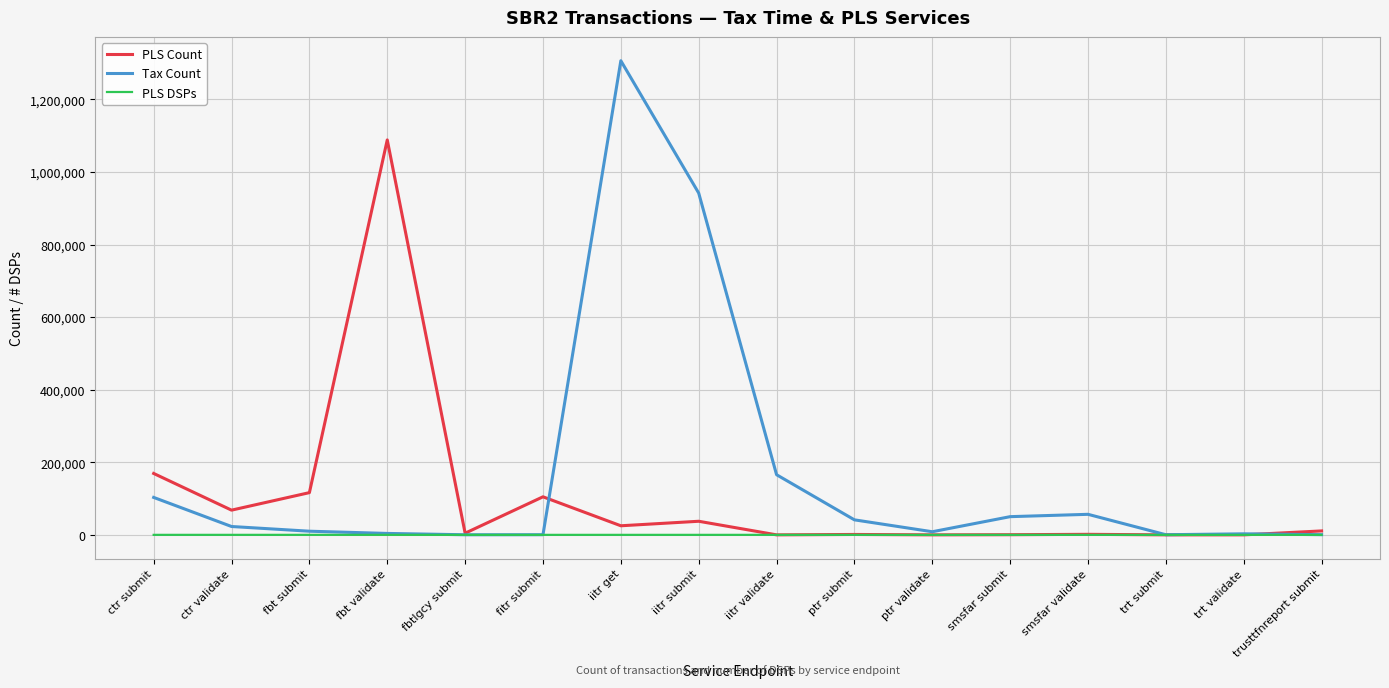

What is the minimum value shown in the chart?

1